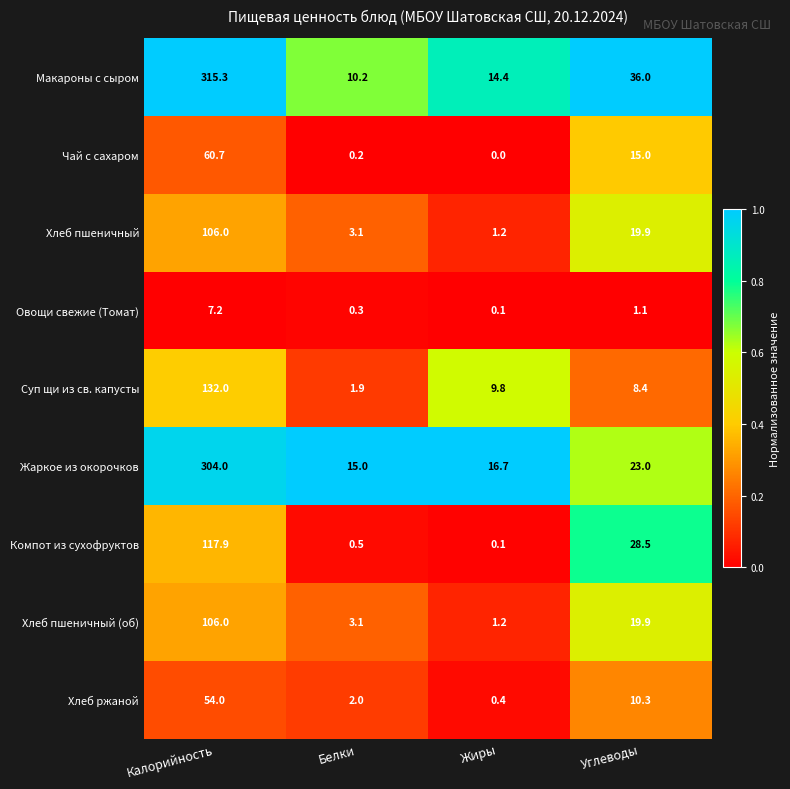

What is the sum of the Чай с сахаром values at Углеводы and Белки?

15.2